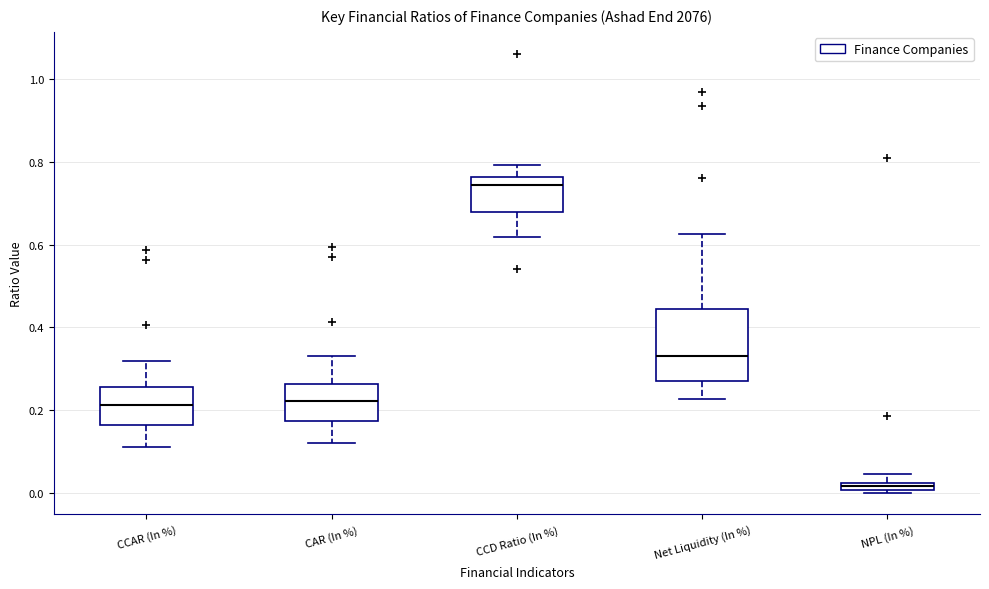

Which box is the tallest, from its lower edge to its upper edge?

Net Liquidity (In %)